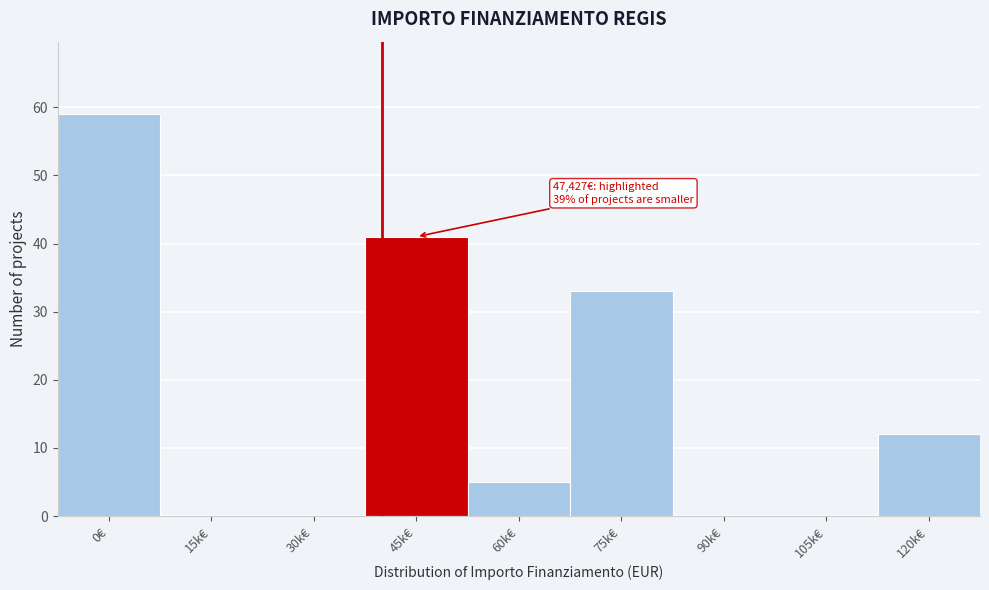

Reading right to left, list all the values displayed in this chart.

120k€=12	105k€=0	90k€=0	75k€=33	60k€=5	45k€=41	30k€=0	15k€=0	0€=59